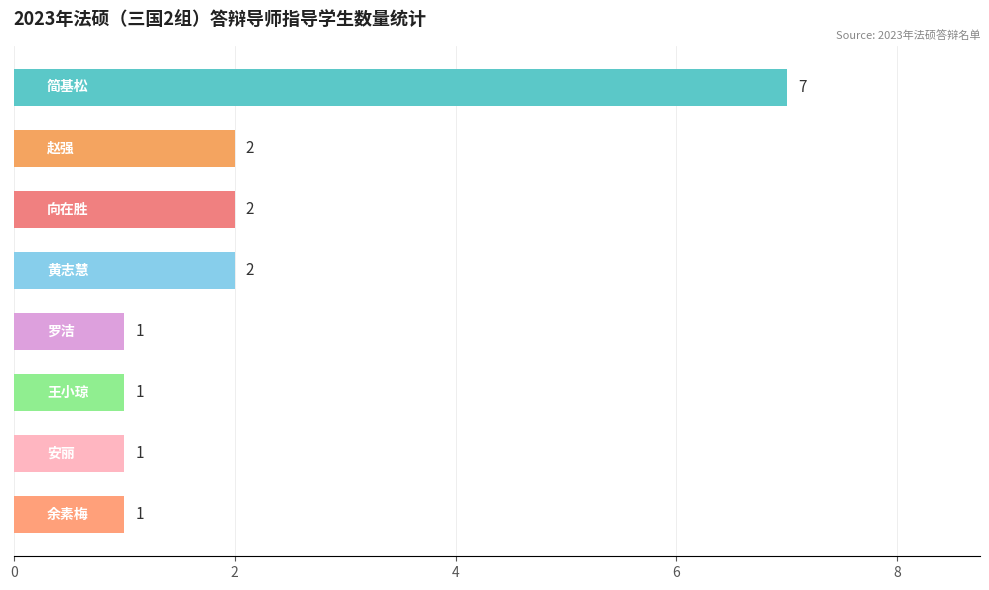

Count the values in the range 1 to 2.

7